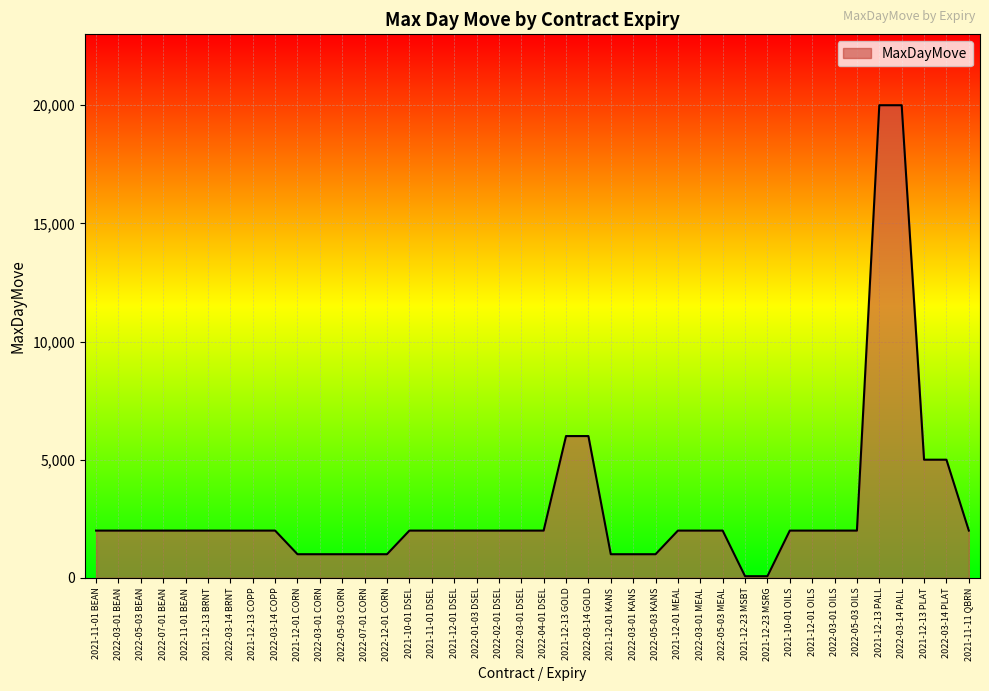

The value at 2021-12-13 PALL is 20000. True or false?

True